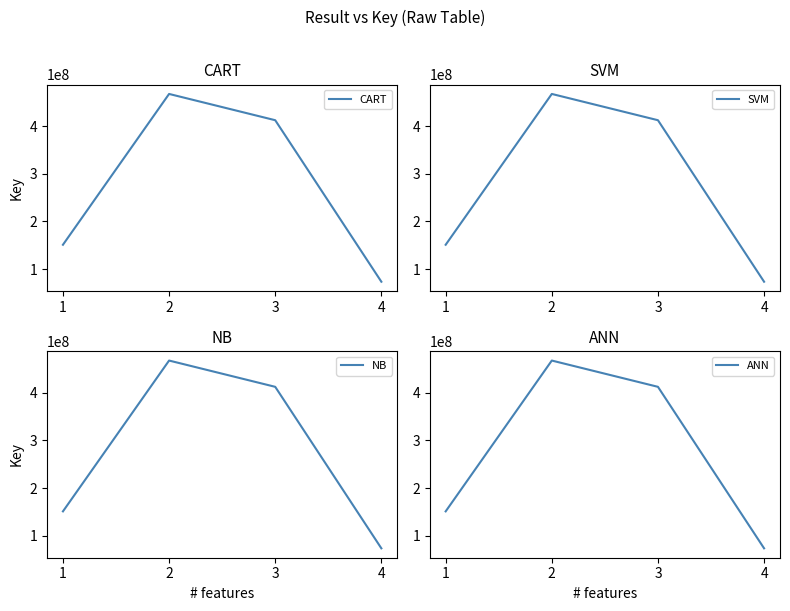

Between 4 and 2, which is larger?

2